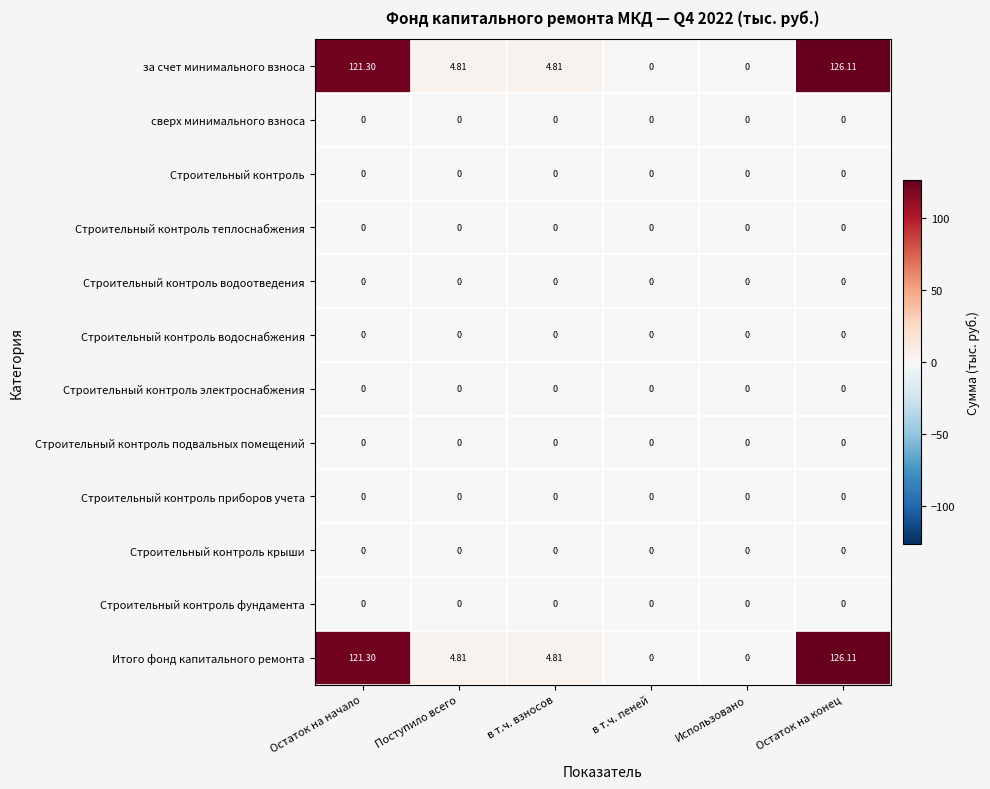

At which category is the sum across all series the highest?

Остаток на конец